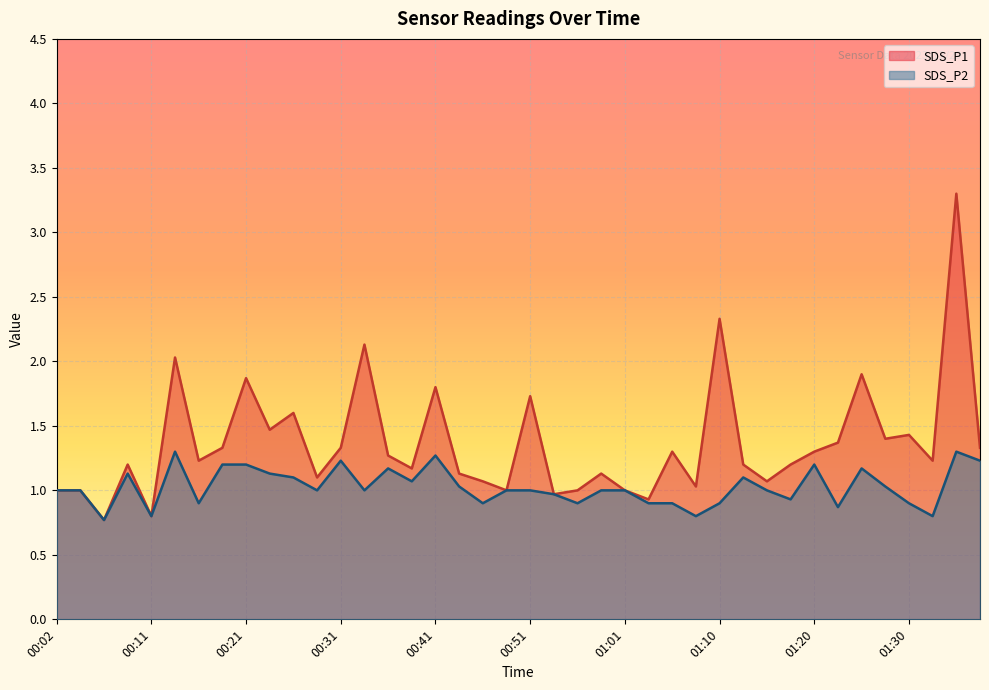

What are all the series names shown in the legend?

SDS_P1, SDS_P2